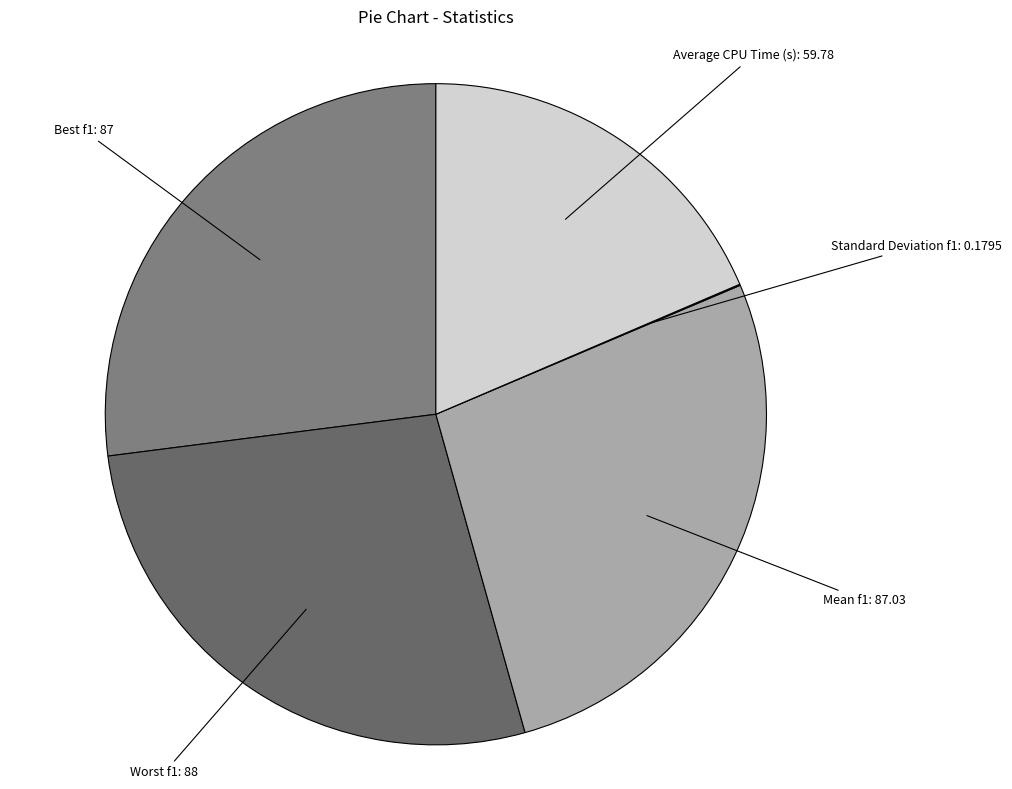

Is it true that Mean f1 is 27% of the pie?

True